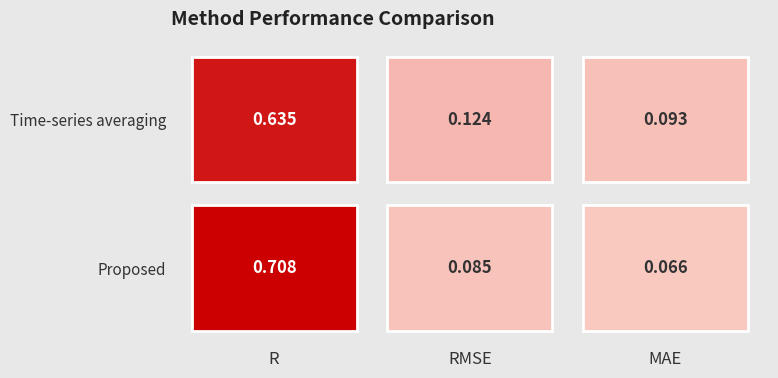

Is it true that Time-series averaging equals 0.1 at MAE?

True